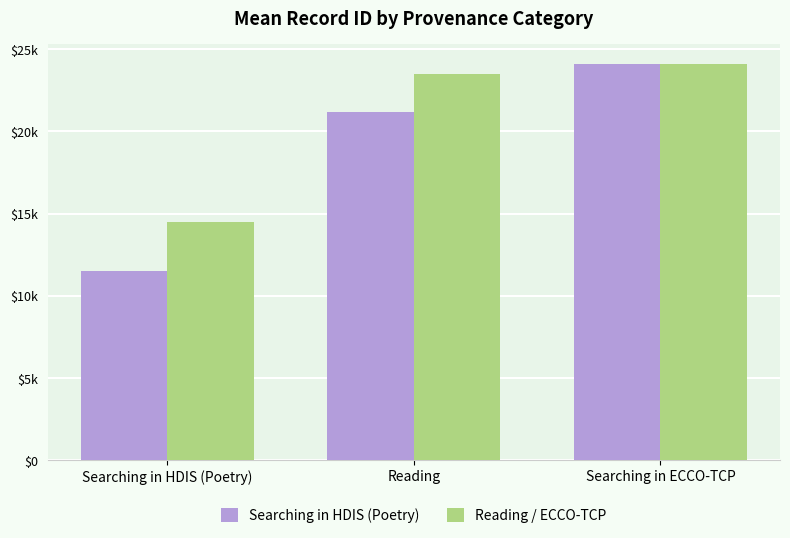

What is the minimum value for Searching in HDIS (Poetry)?

11512.2